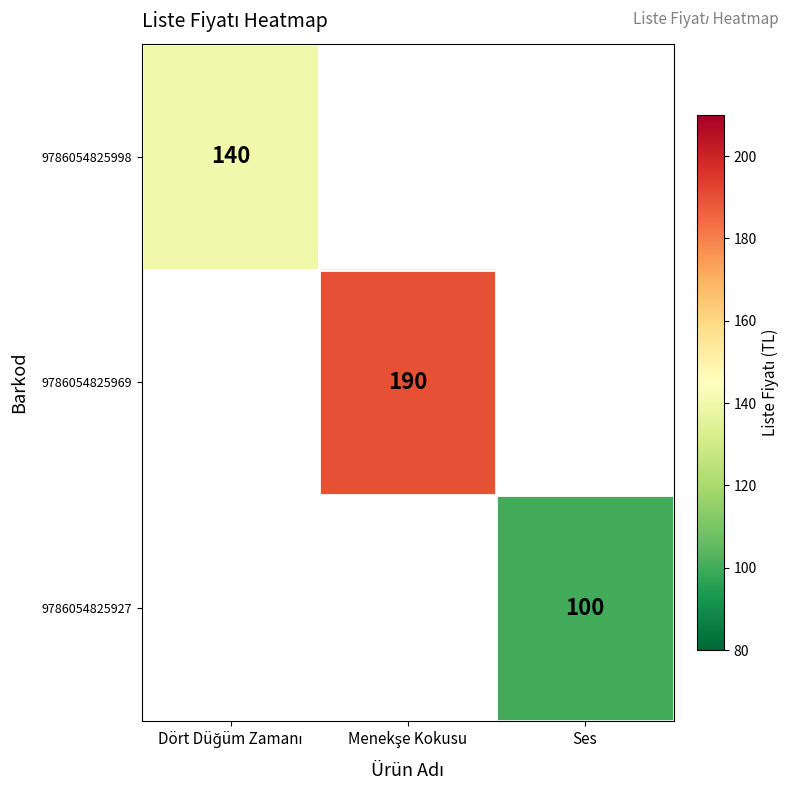

True or false: 9786054825927 has a value of 100 at Ses.

True